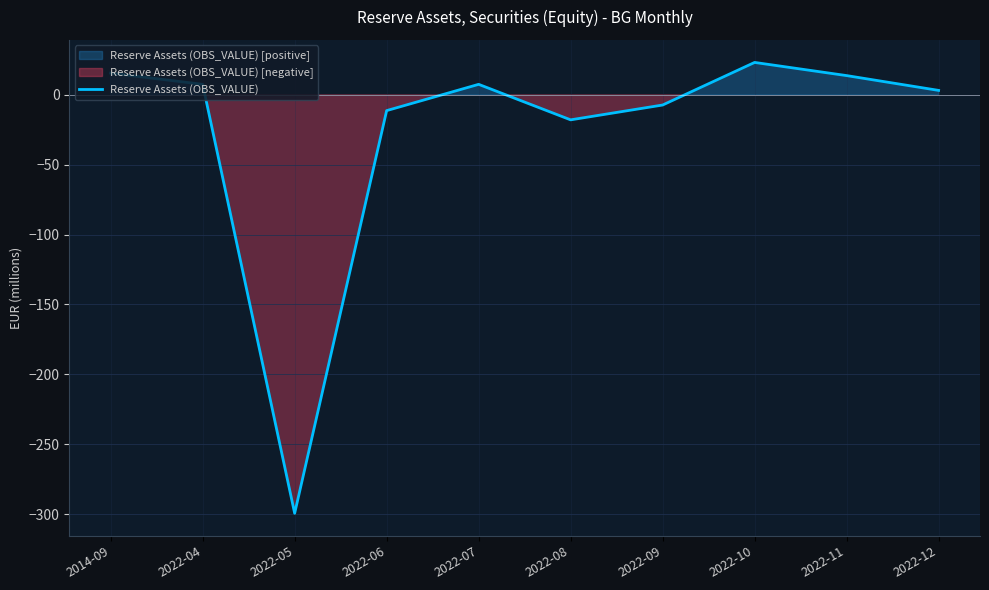

What is the sum of the values at 2022-07 and 2022-12?

10.8